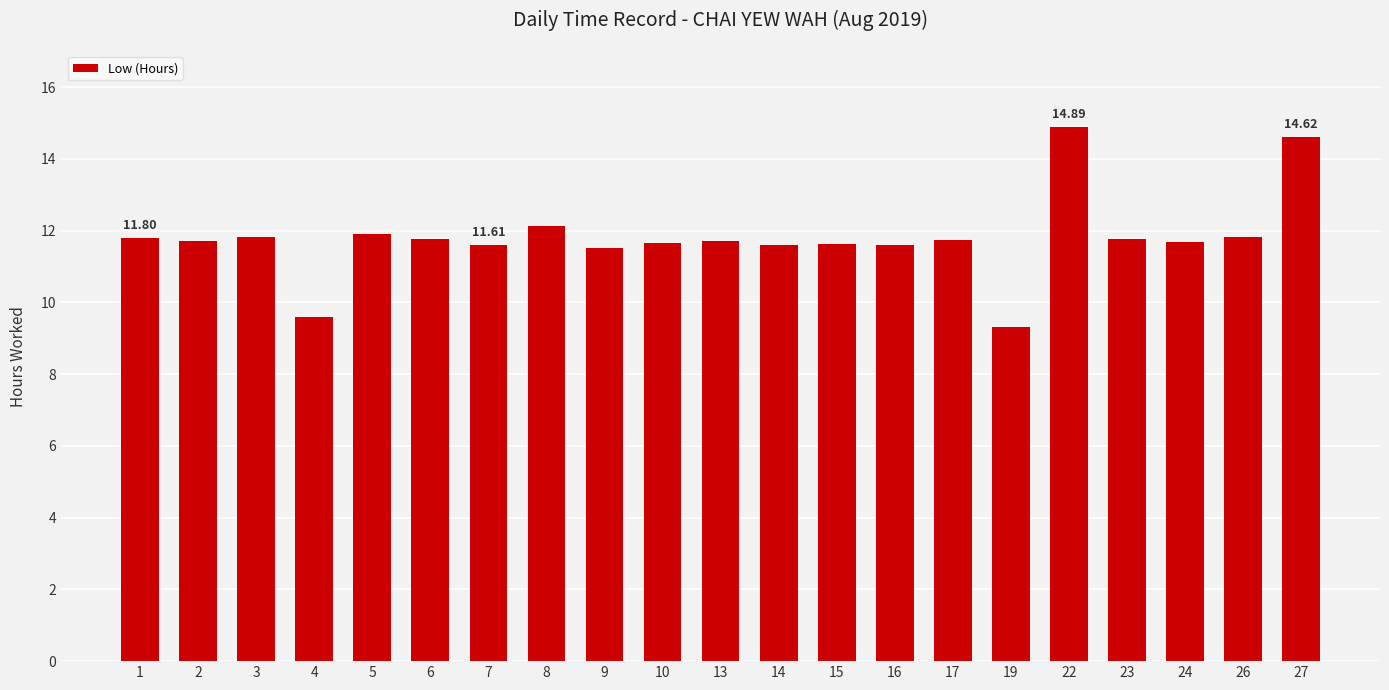

What is the difference between the maximum and minimum values?

5.6